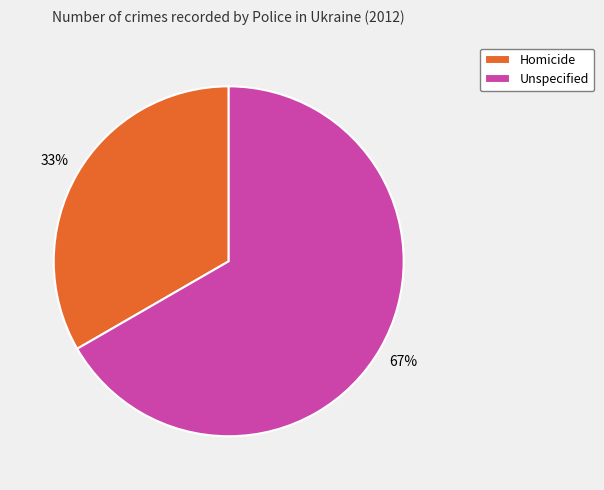

Between Unspecified and Homicide, which is larger?

Unspecified